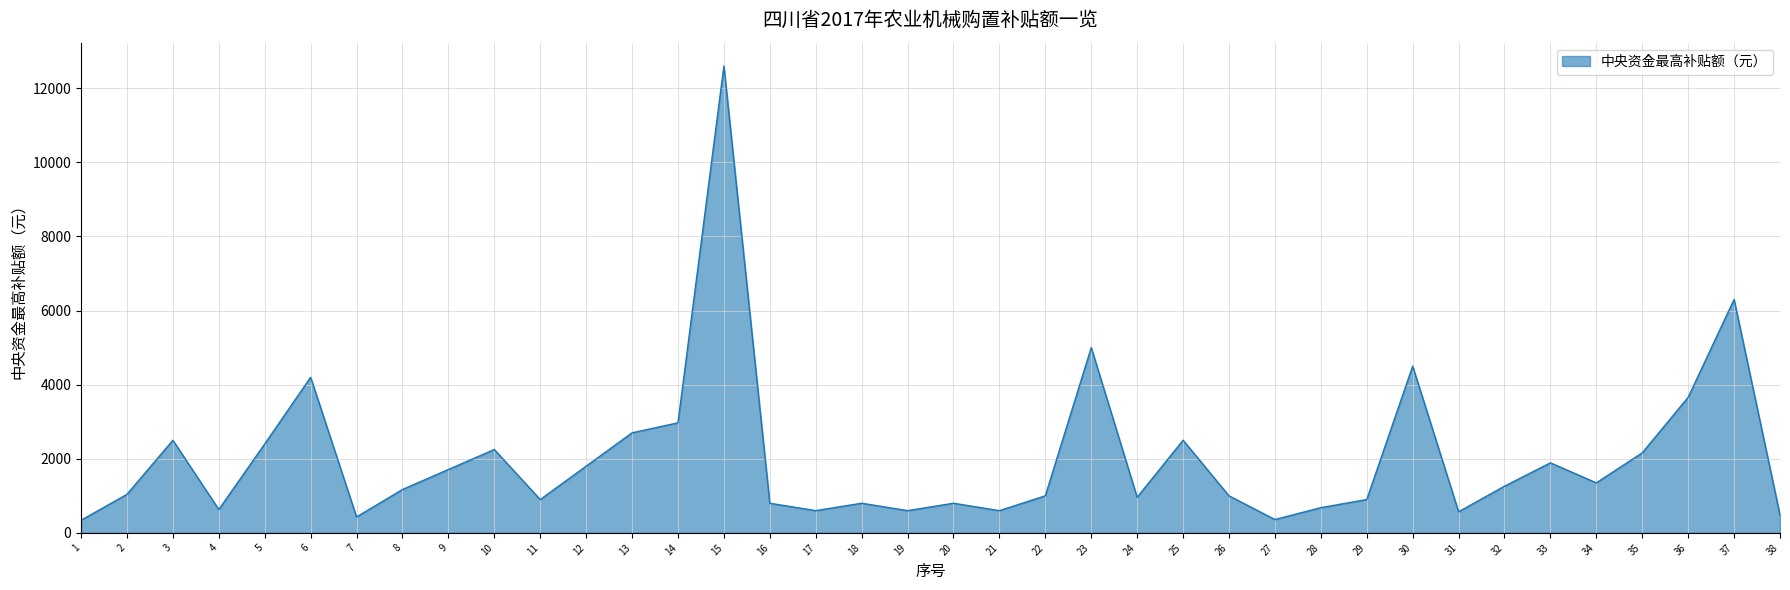

The chart shows a value of 680 at 28. True or false?

True